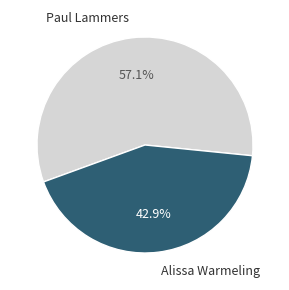

Is there a majority slice in this chart?

Yes